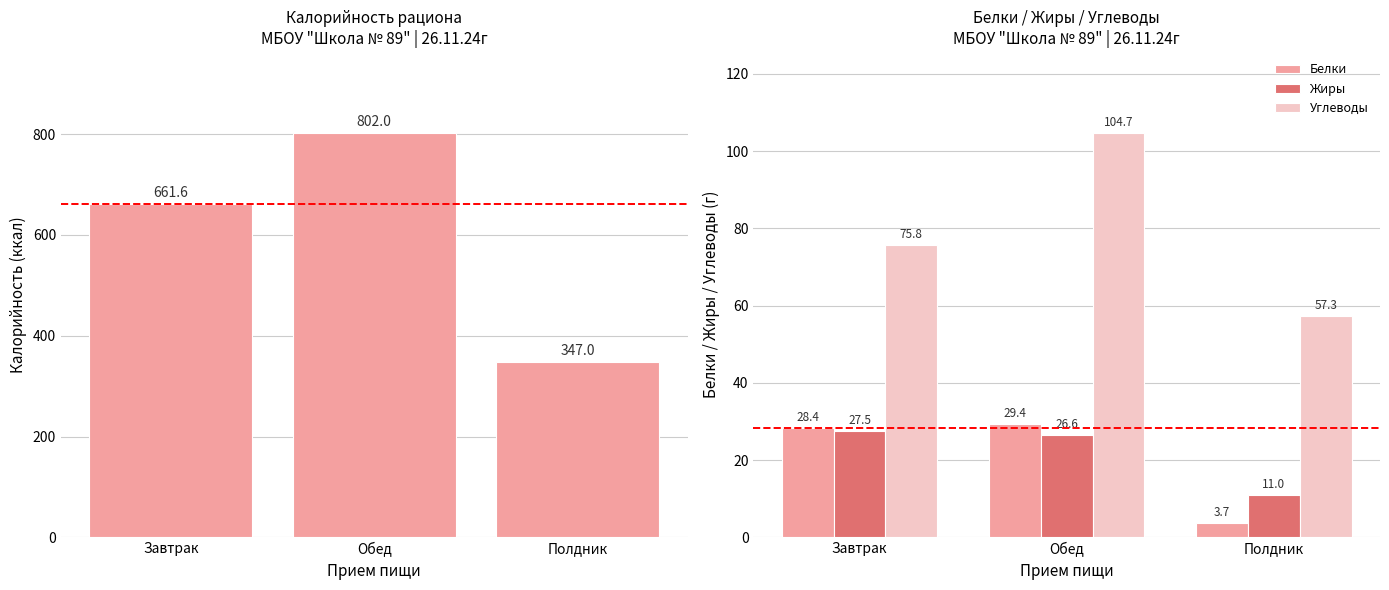

Which series has the widest spread of values?

Калорийность